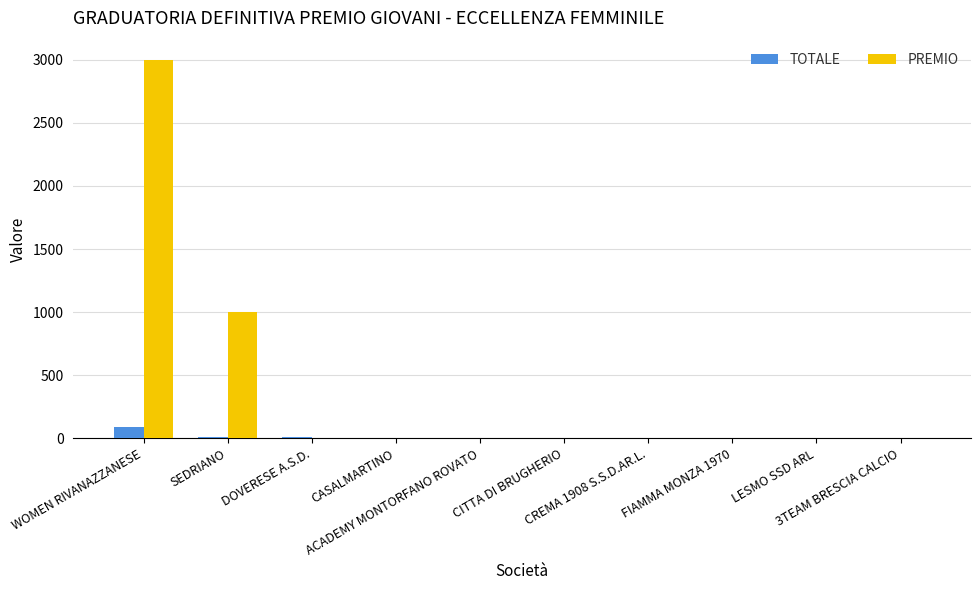

What are all the series names shown in the legend?

TOTALE, PREMIO